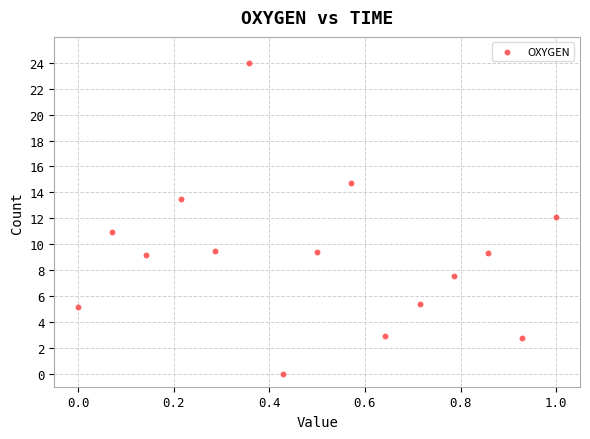

What is the range of Y values (max minus min)?

24.0